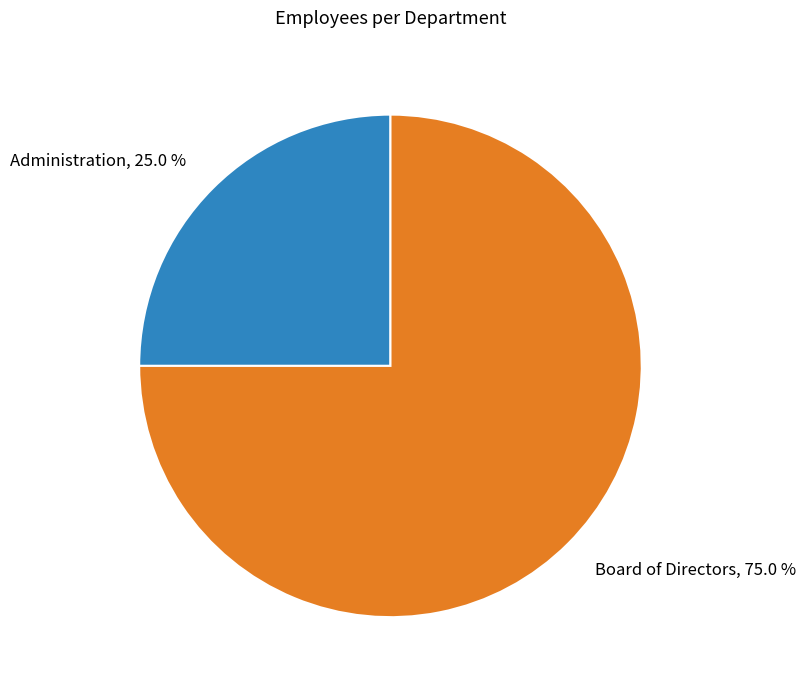

What is the ratio of the value at Board of Directors to the value at Administration?

3.0